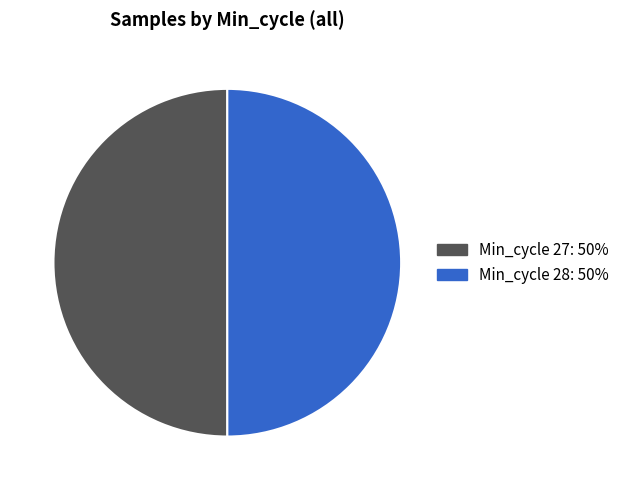

Count the number of slices in the pie.

2